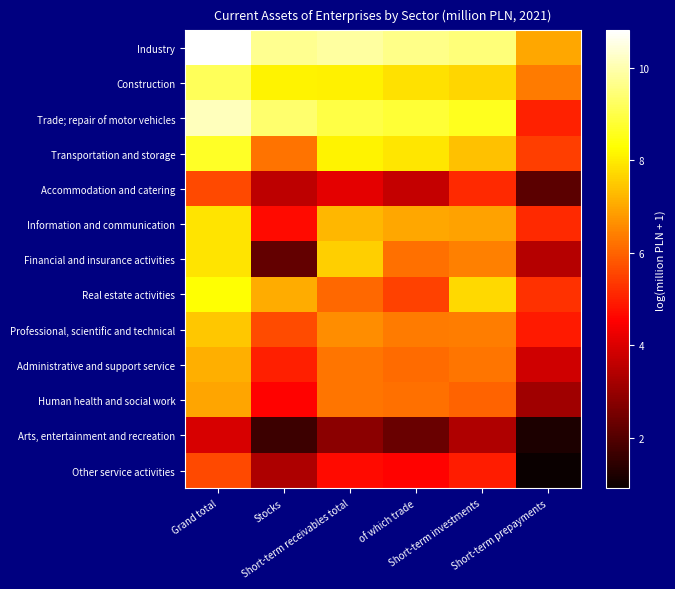

What is the total value across all series at of which trade?

82.1